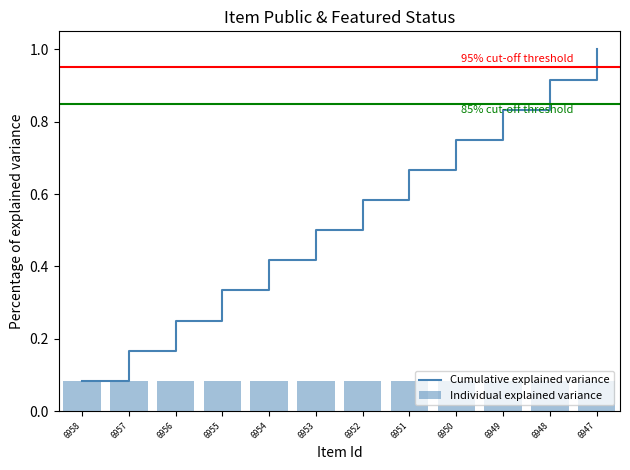

The Cumulative explained variance series shows 0.8 at 6949. True or false?

True